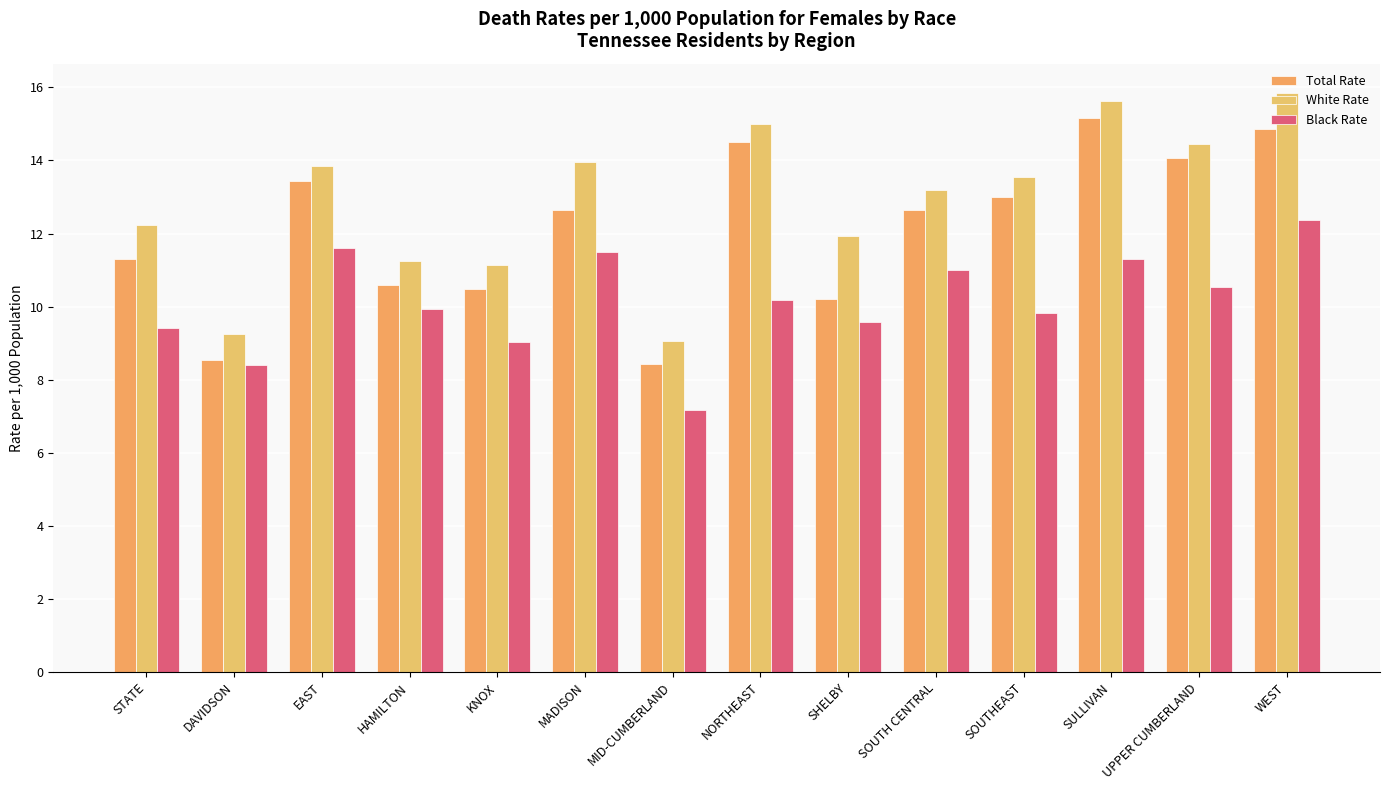

What is the difference between the maximum and minimum values in the White Rate series?

6.8